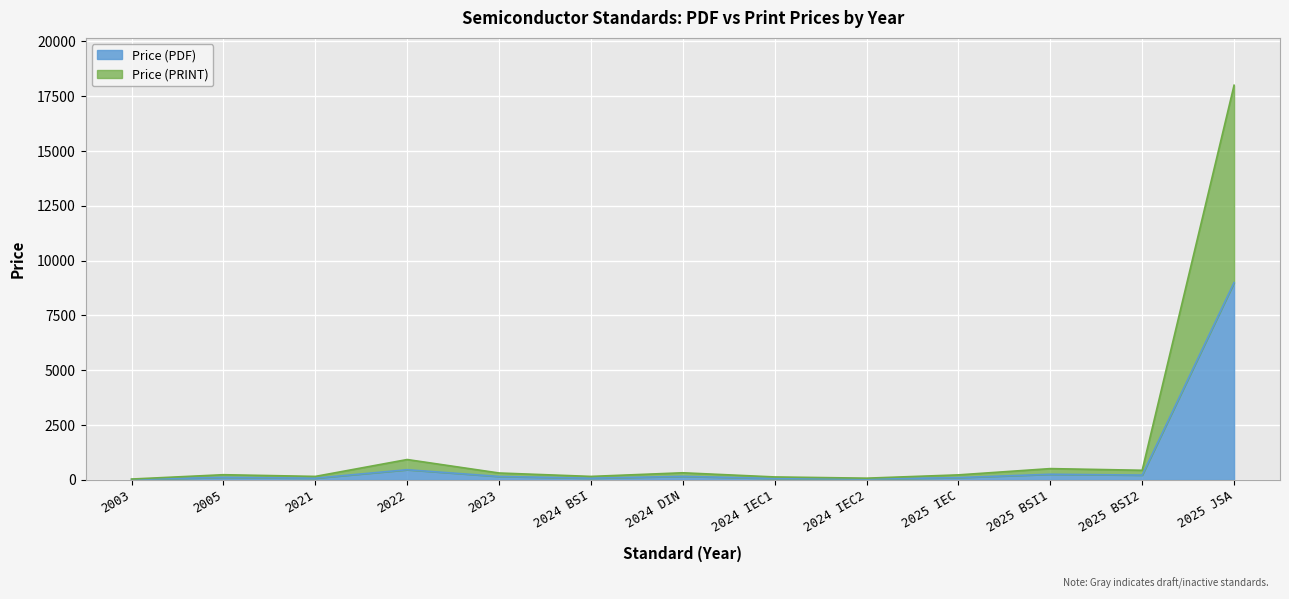

Read the Price (PRINT) value at 2025 JSA.

18000.0